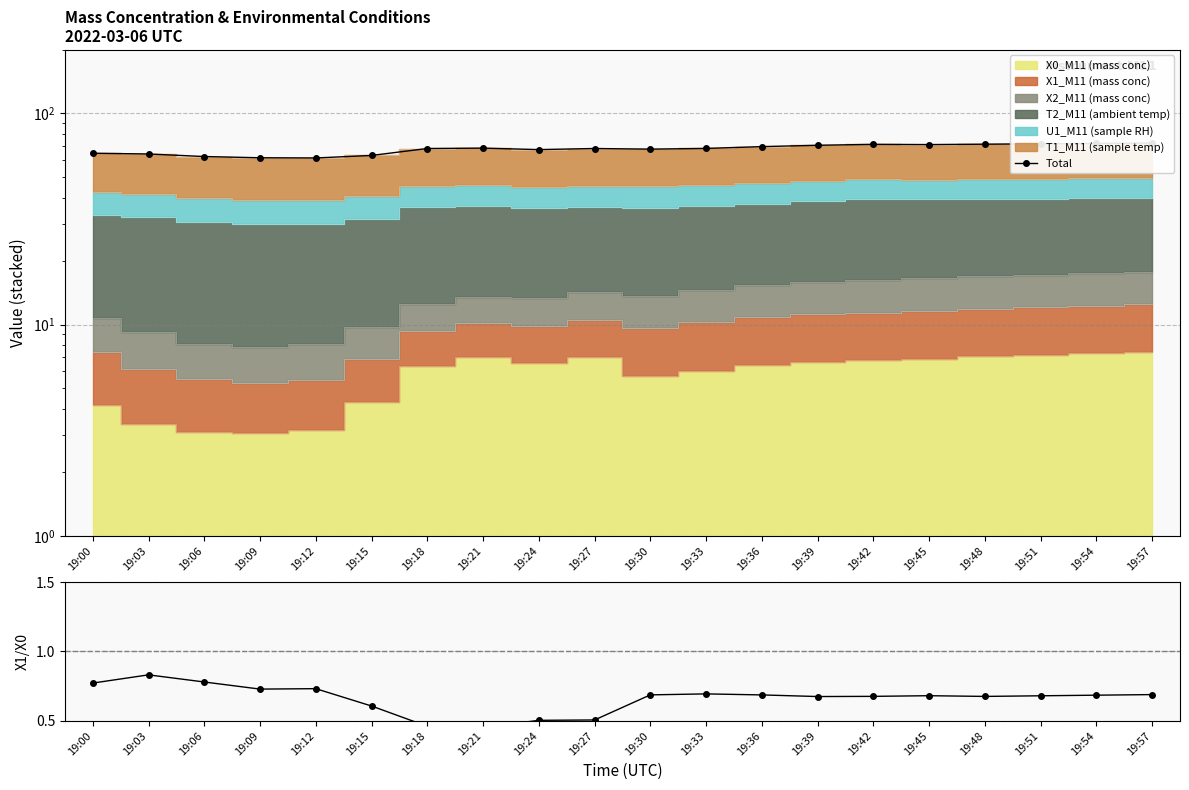

True or false: X1/X0 and Total cross at least once.

False